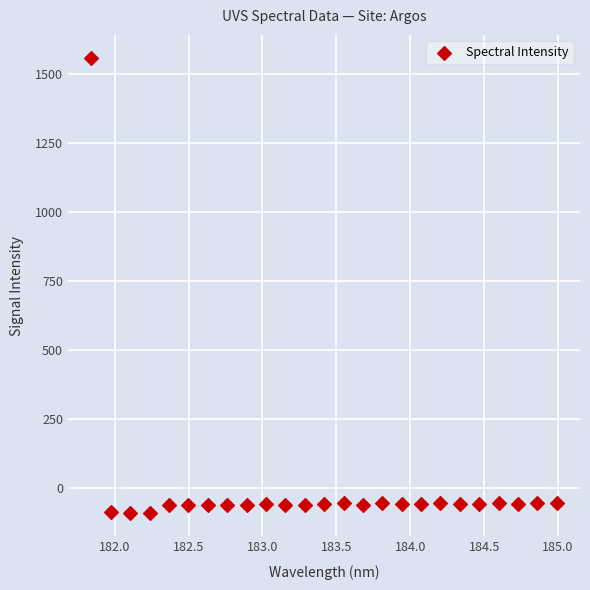

What is the range of Y values (max minus min)?

1648.7